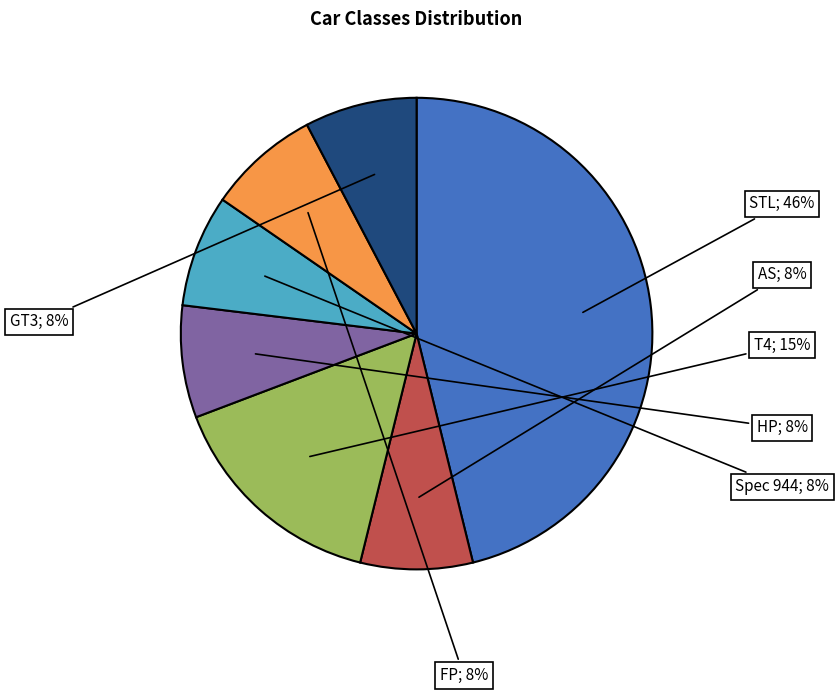

Is there a majority slice in this chart?

No